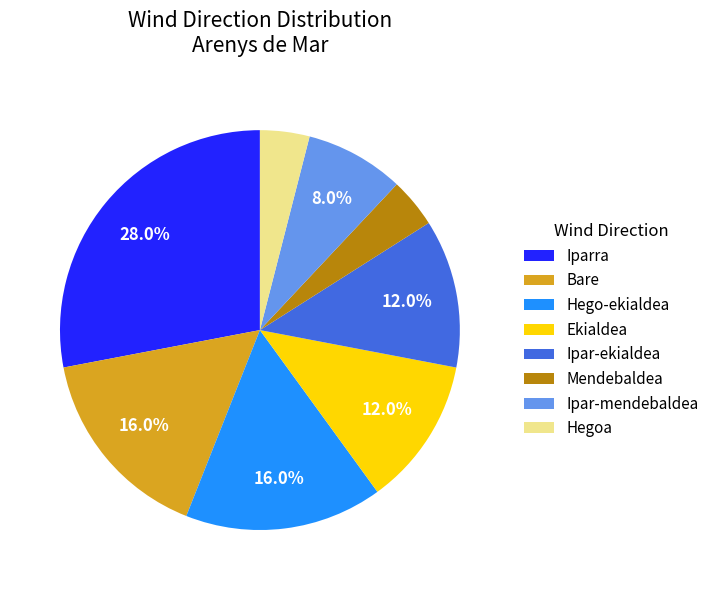

Is there any slice that represents more than half of the pie?

No